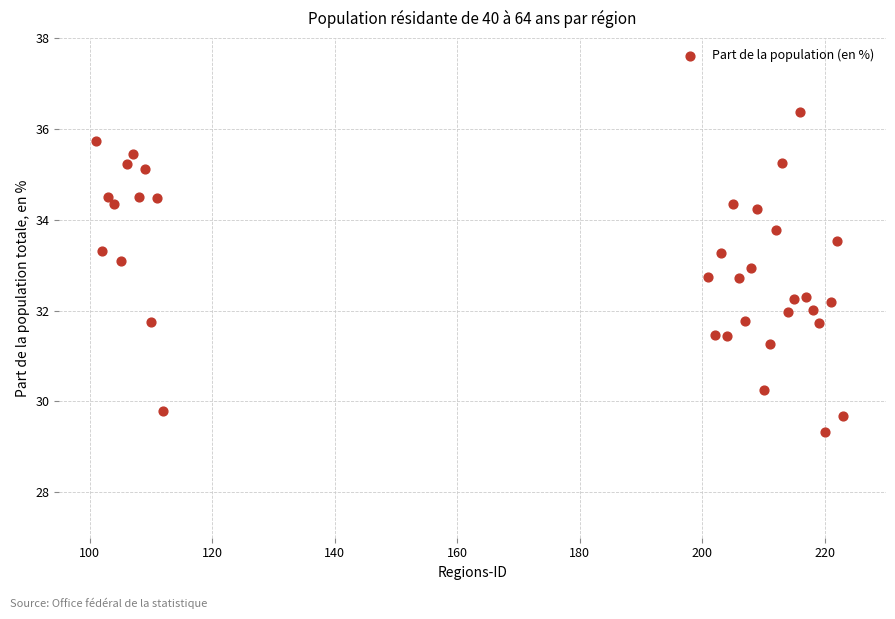

What is the range of X values (max minus min)?

122.0